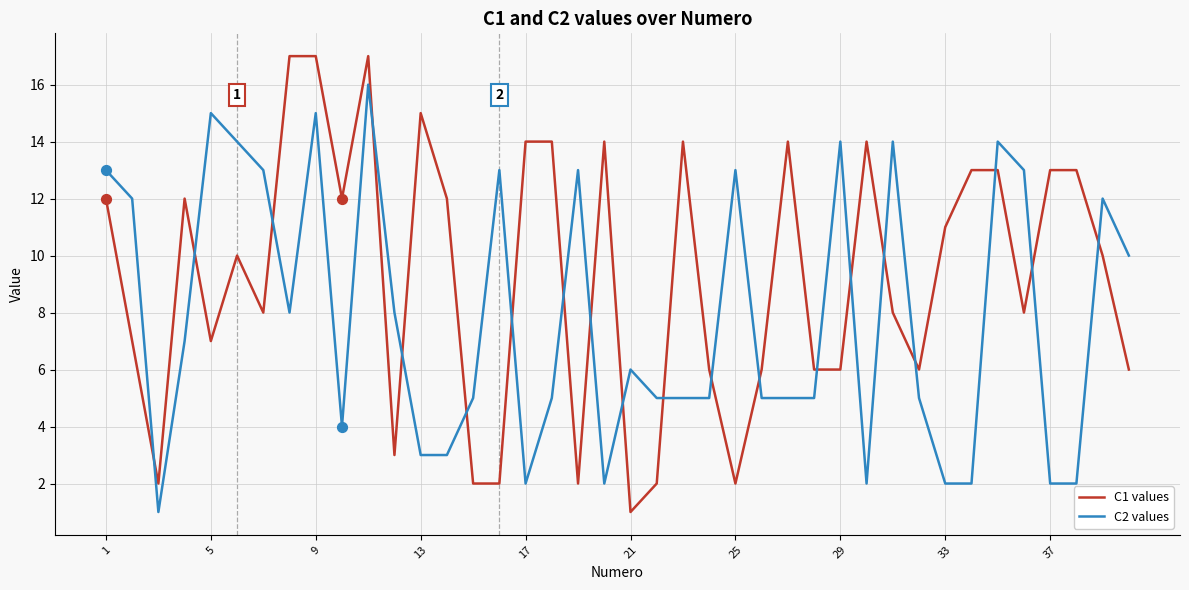

What are all the series names shown in the legend?

C1 values, C2 values